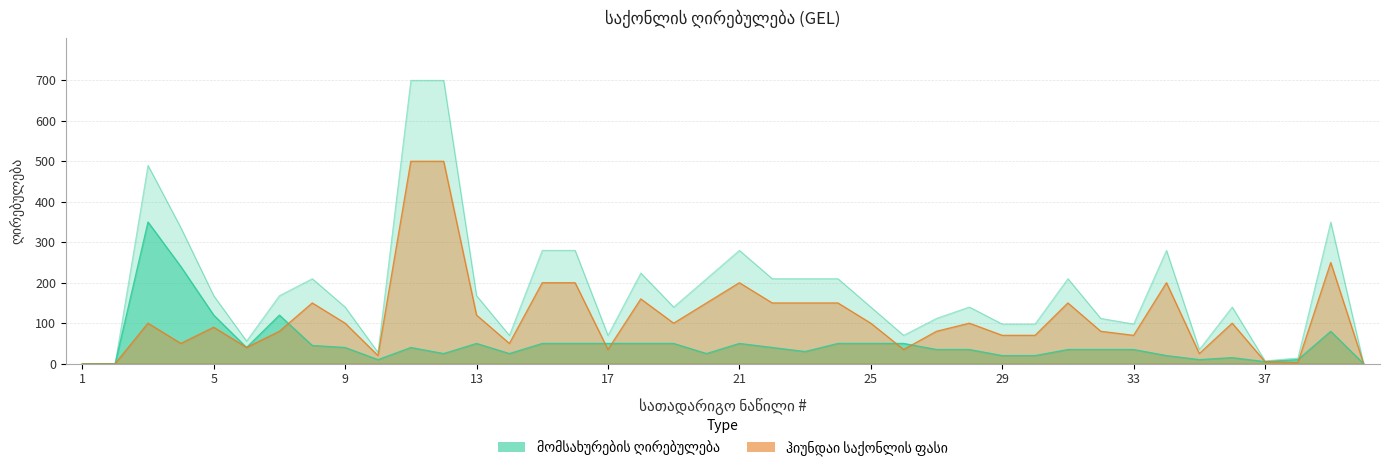

How many categories are shown in the chart?

40